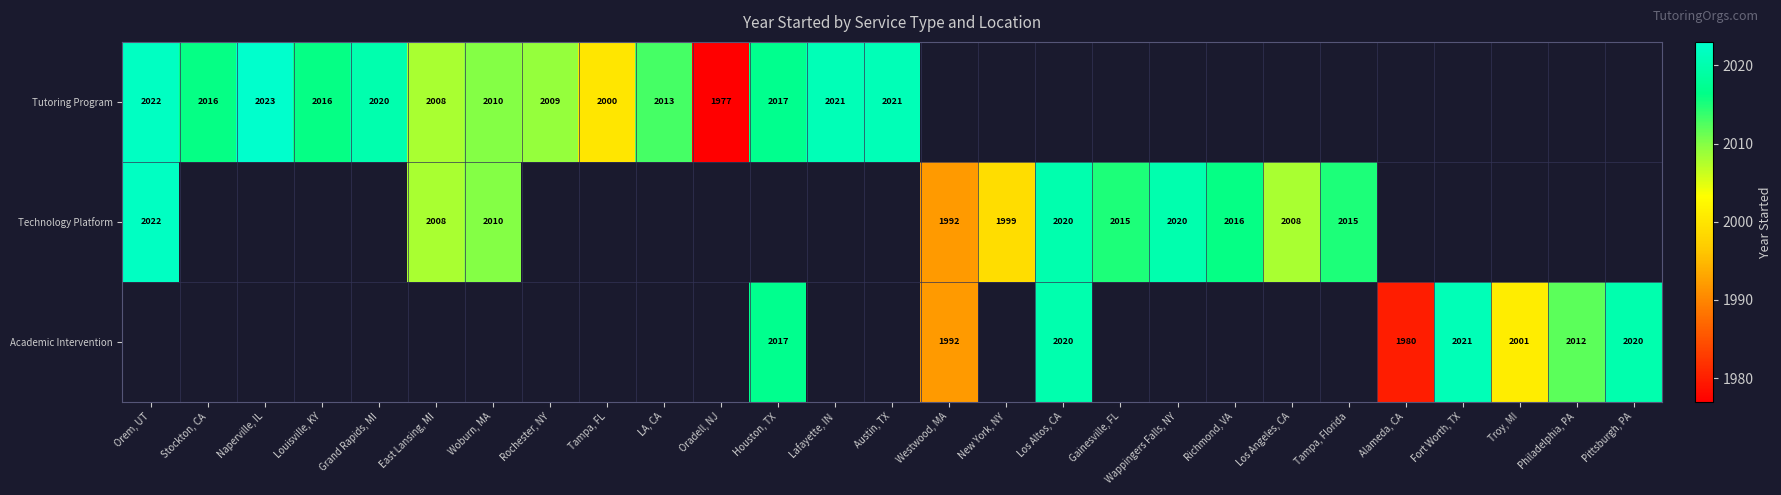

The value of Technology Platform at Gainesville, FL is 2015. True or false?

True